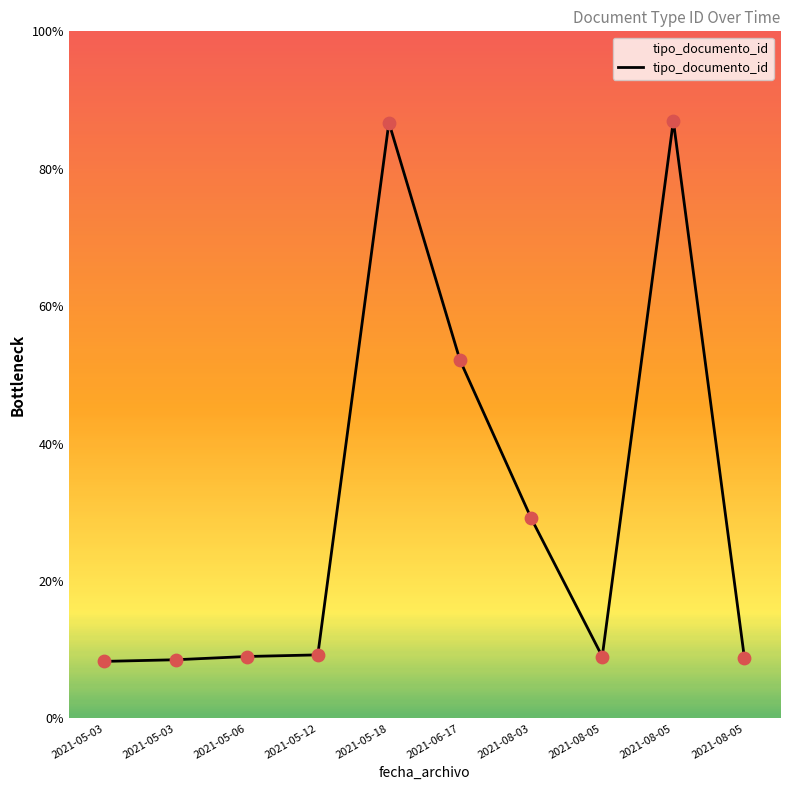

What is the change in value from 2021-05-03 to 2021-08-05?

+331